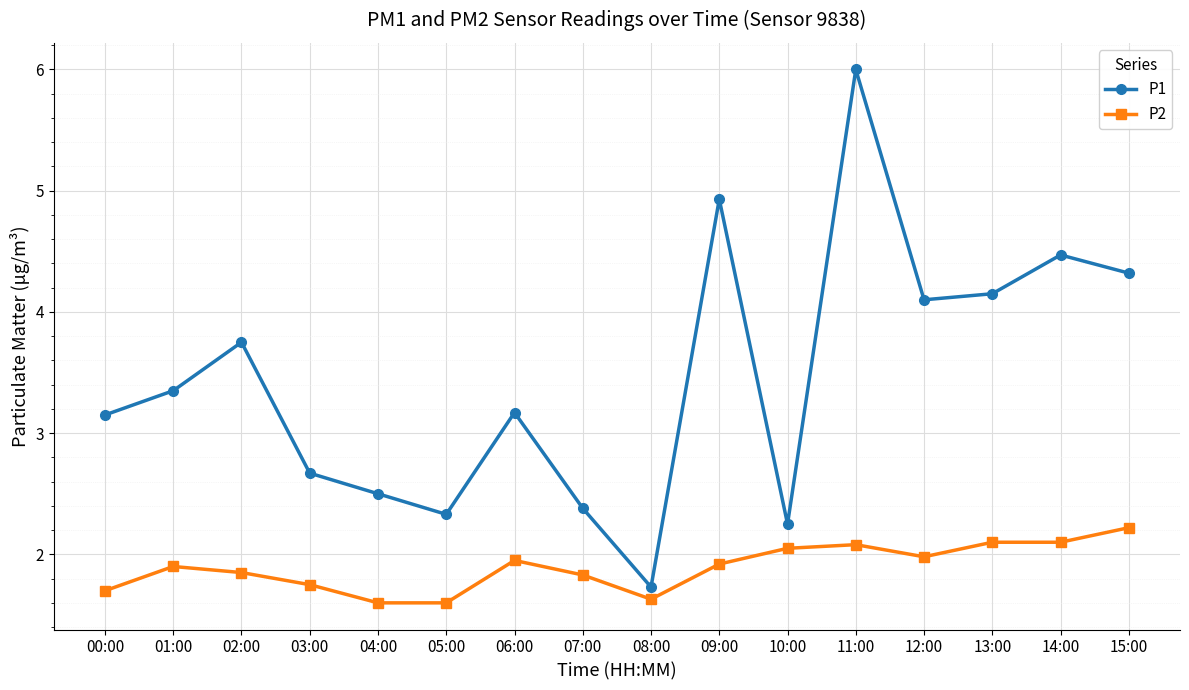

Is it true that P1 equals 3.1 at 10:00?

False